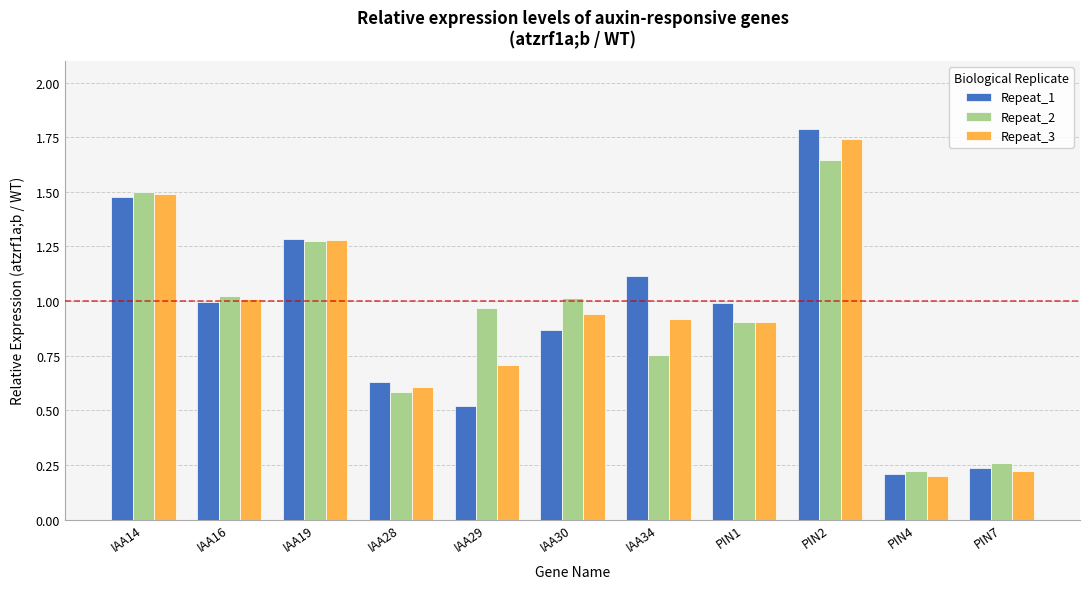

Is it true that Repeat_1 equals 0.6 at IAA28?

True